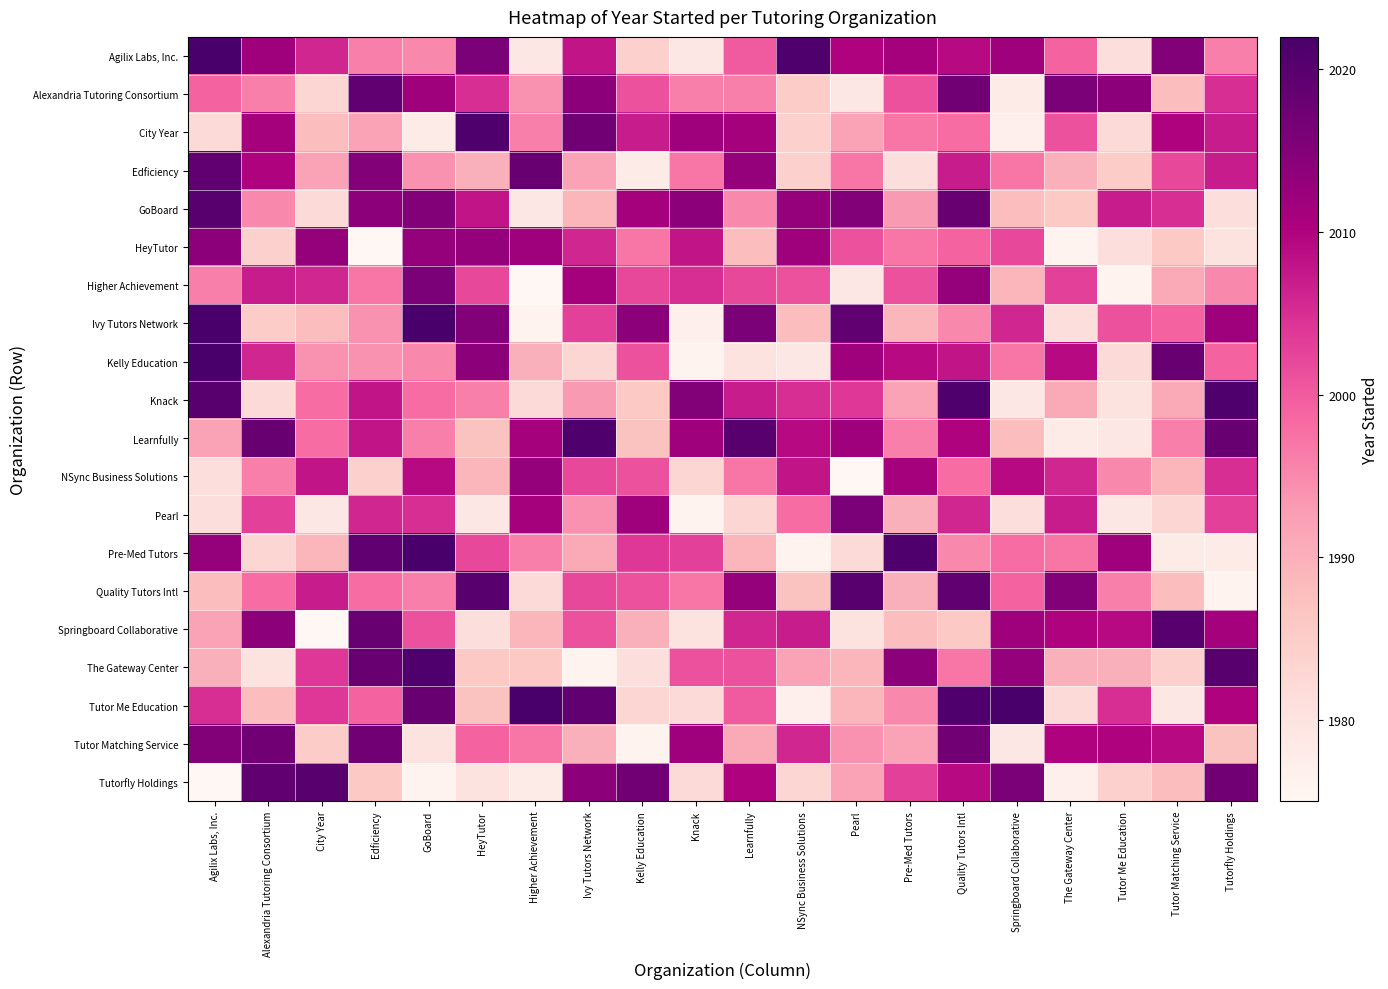

Which series has the largest range (max minus min)?

Ivy Tutors Network